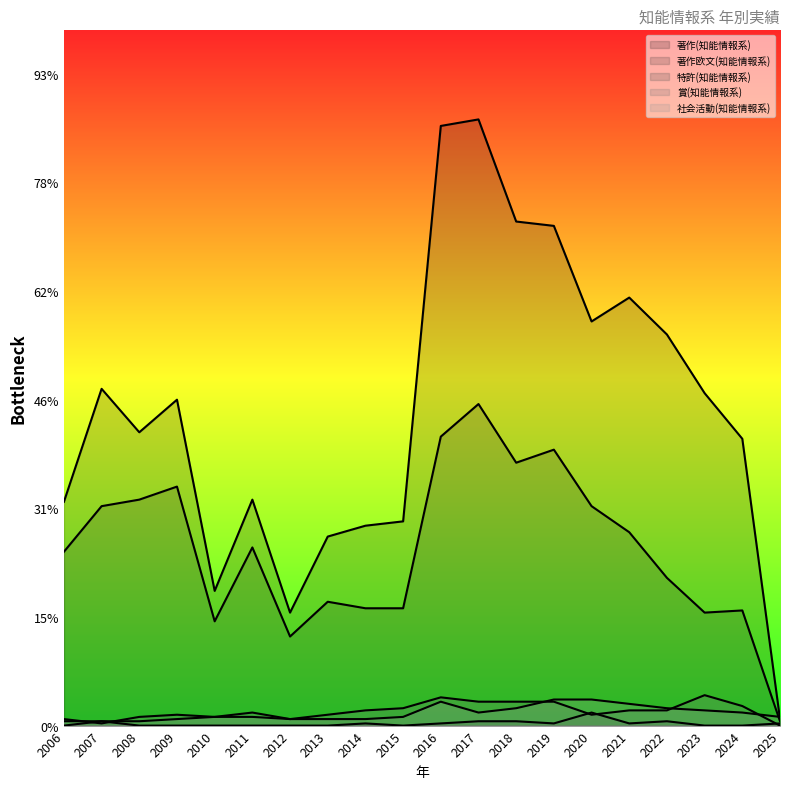

At how many categories does at least one series exceed 231?

3